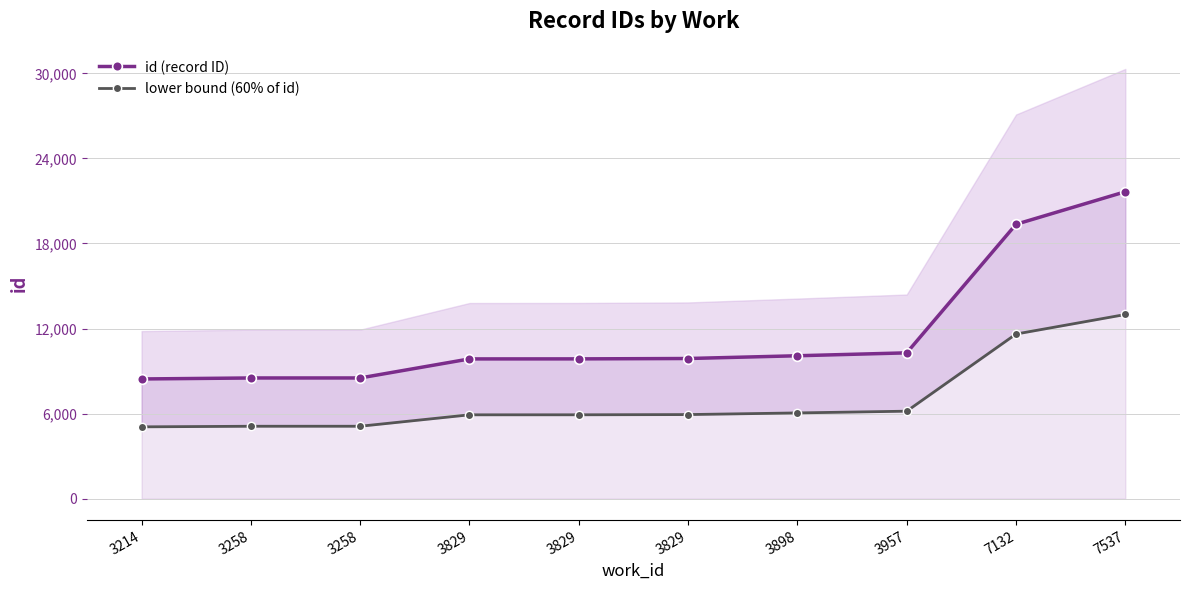

The id (record ID) series shows 8444.0 at 3214. True or false?

True